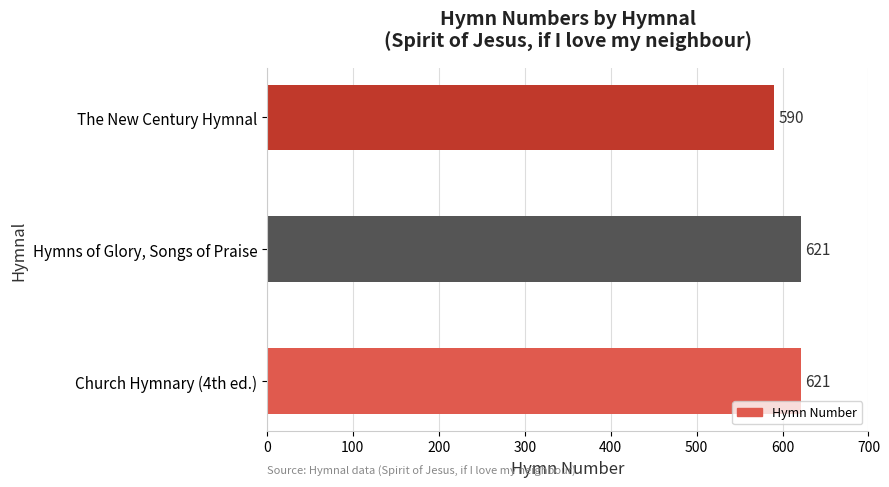

At which label is the value closest to 605?

The New Century Hymnal